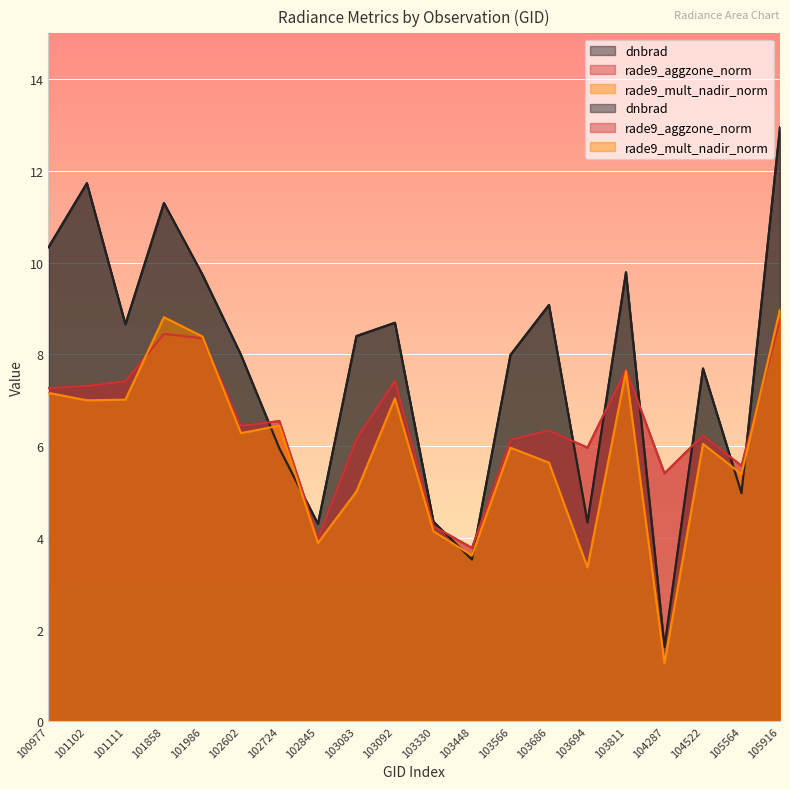

Read the rade9_aggzone_norm value at 101102.

7.3